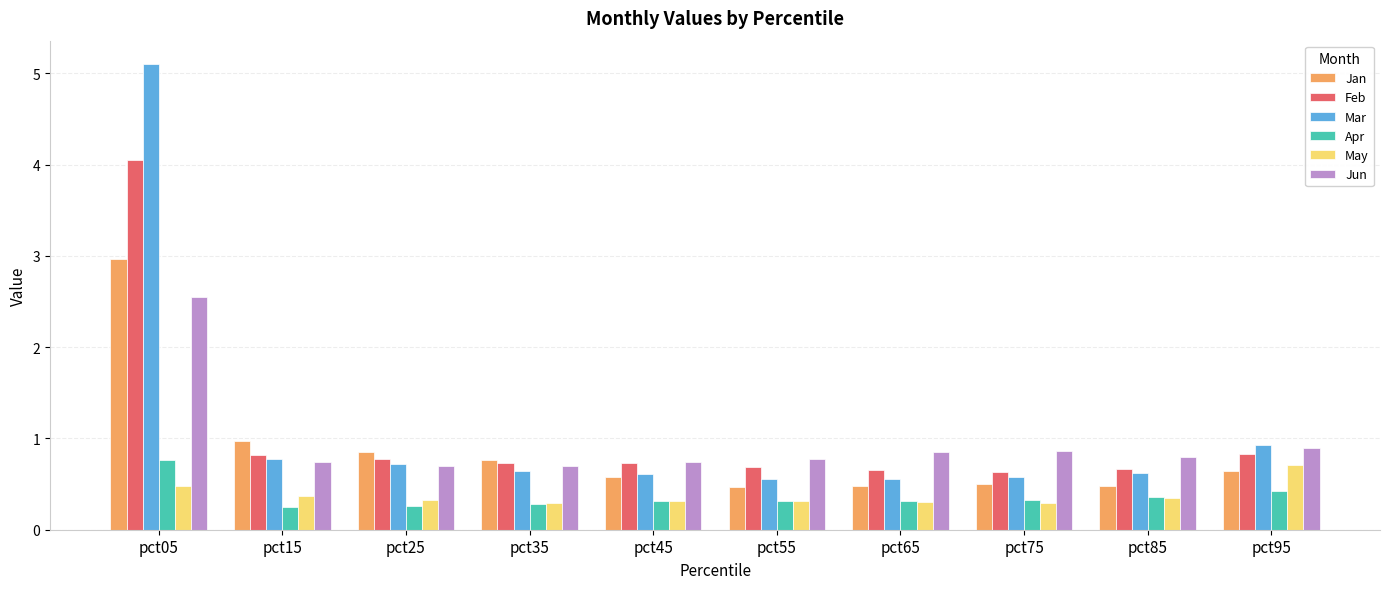

The value of Apr at pct55 is 0.3. True or false?

True